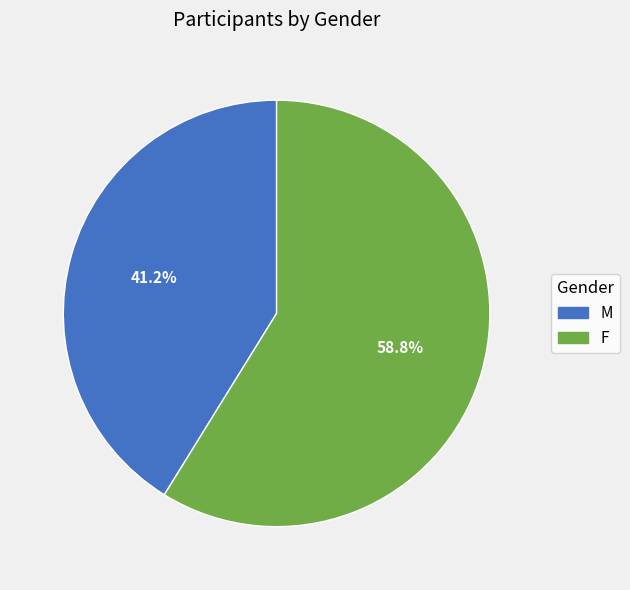

Count the number of slices in the pie.

2